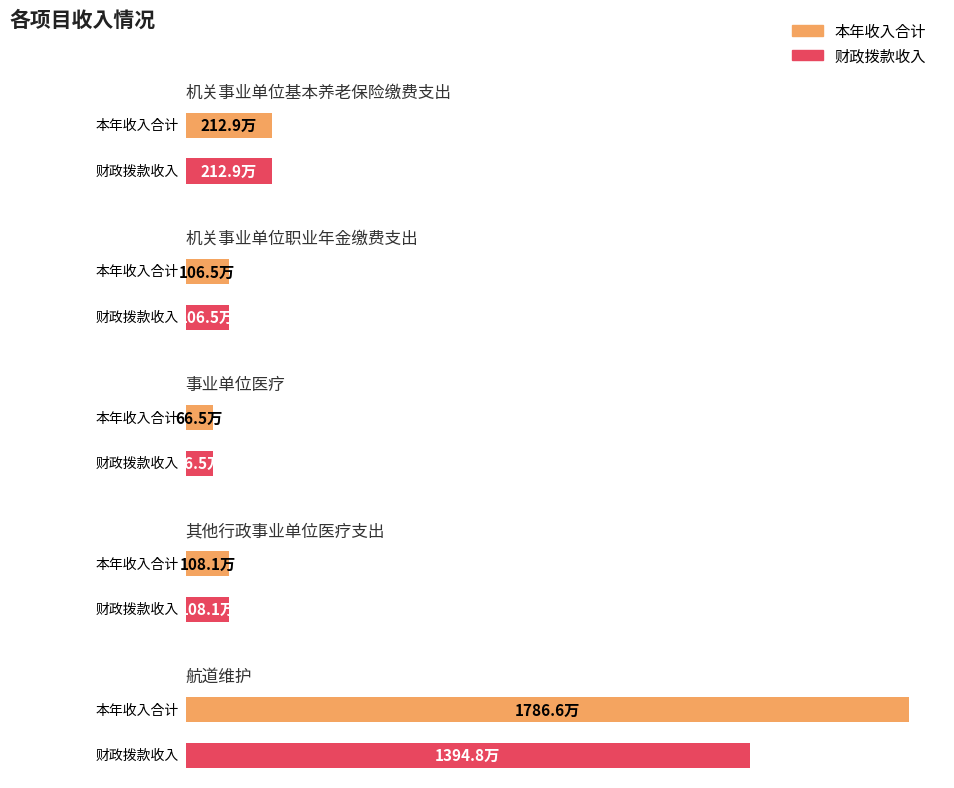

Which series has the largest total across all categories?

本年收入合计